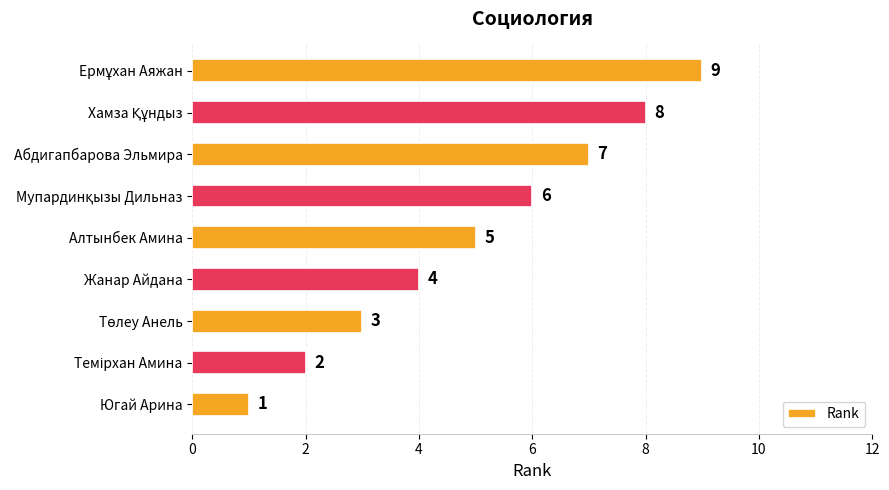

What is the sum of all values?

45